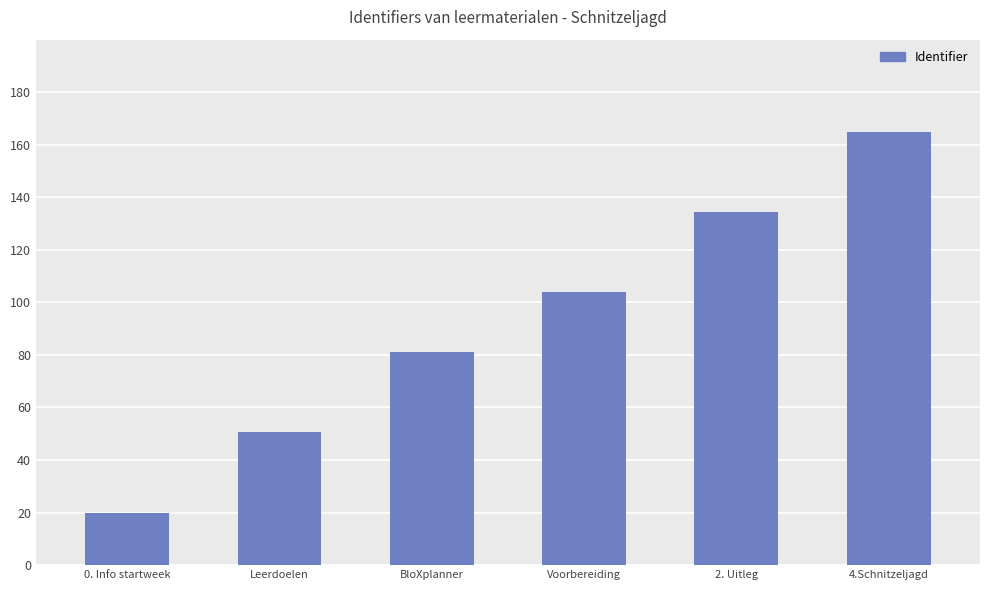

What is the value of the 6th bar from the left?

165.0